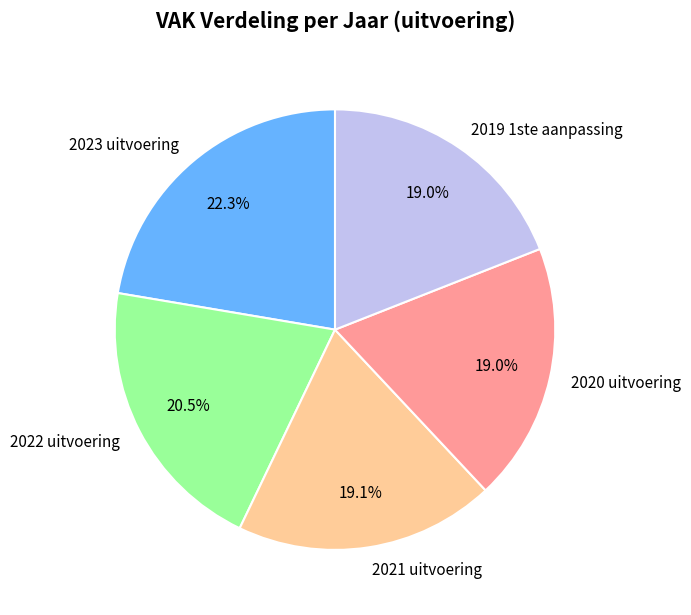

Does any single category account for the majority?

No